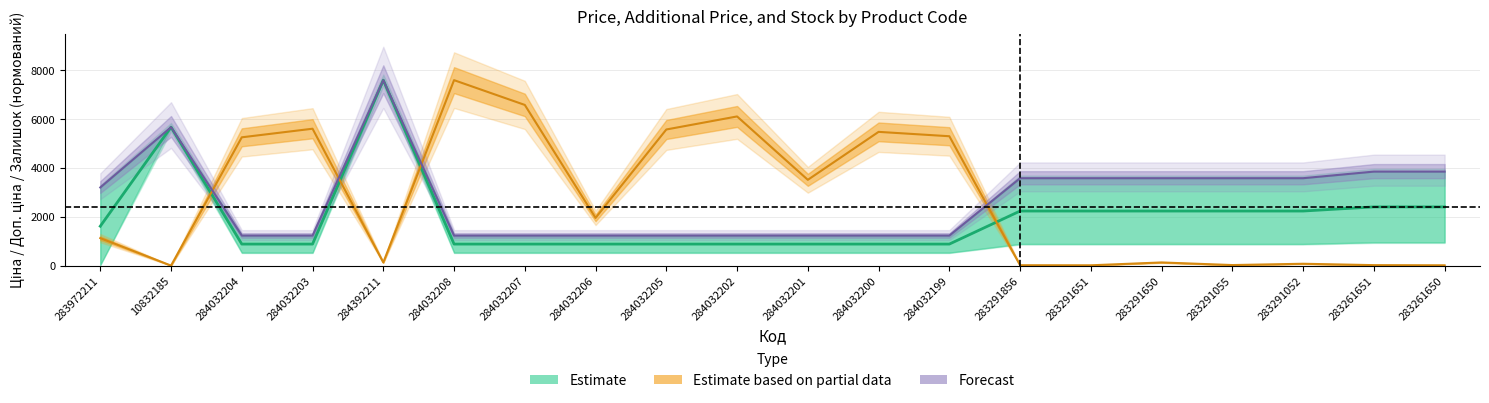

At which category is the sum across all series the highest?

284392211